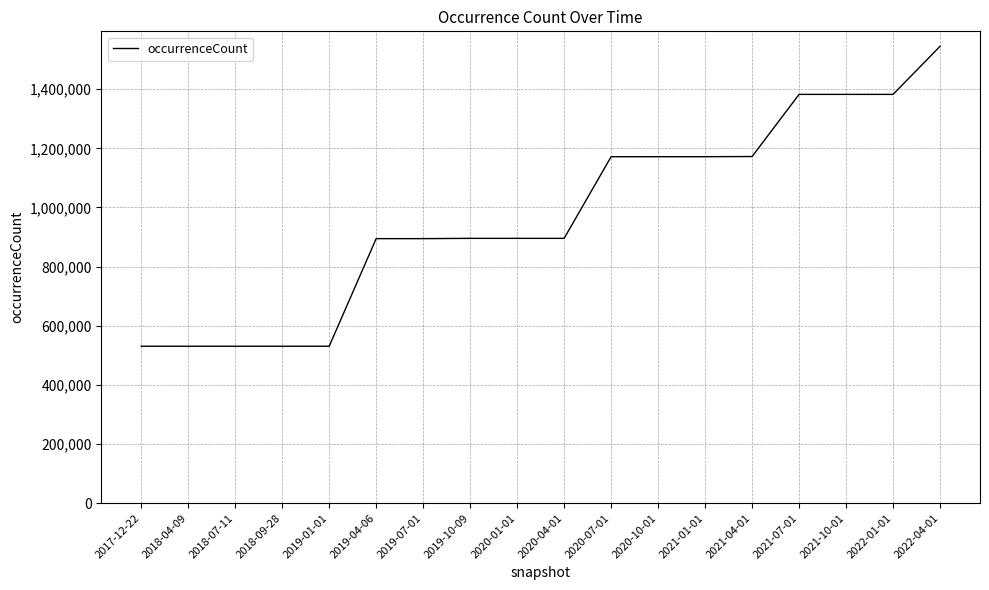

How many series are shown in this chart?

1